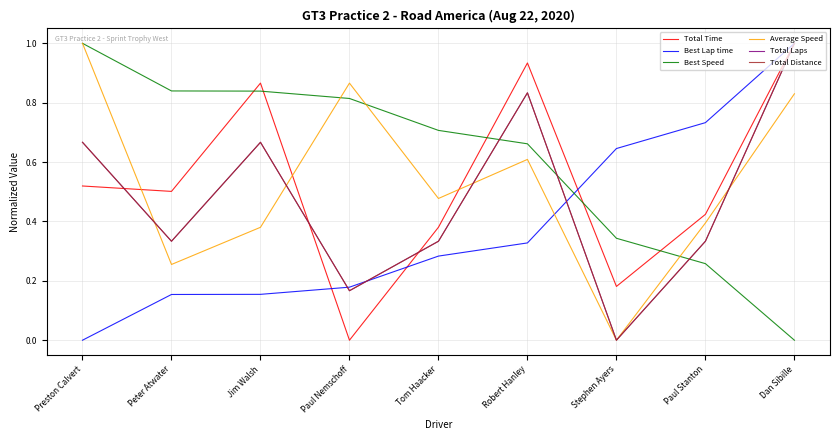

Is this an area chart (filled region under the line)?

No